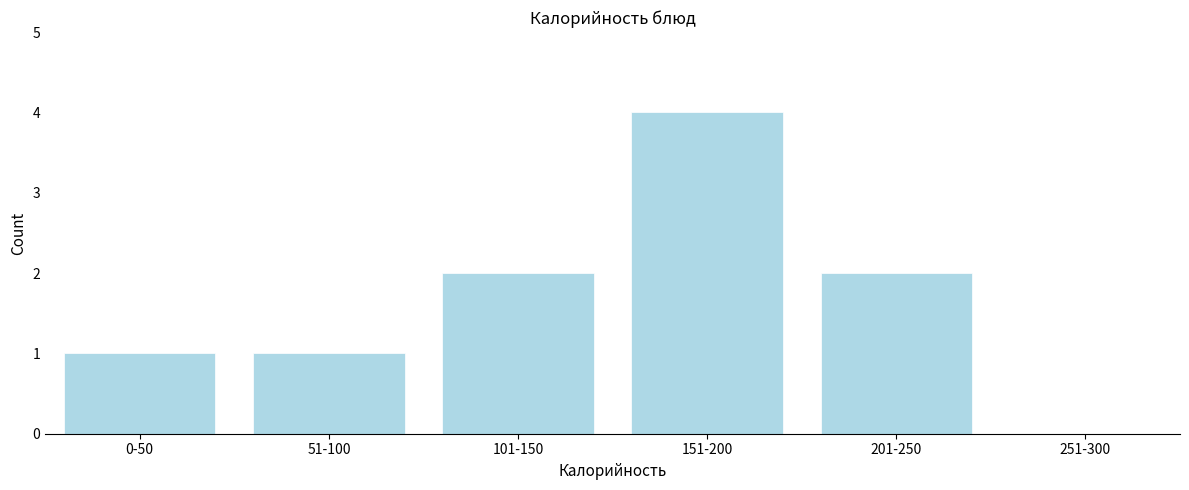

Reading left to right, transcribe all the data shown in this chart.

0-50=1	51-100=1	101-150=2	151-200=4	201-250=2	251-300=0